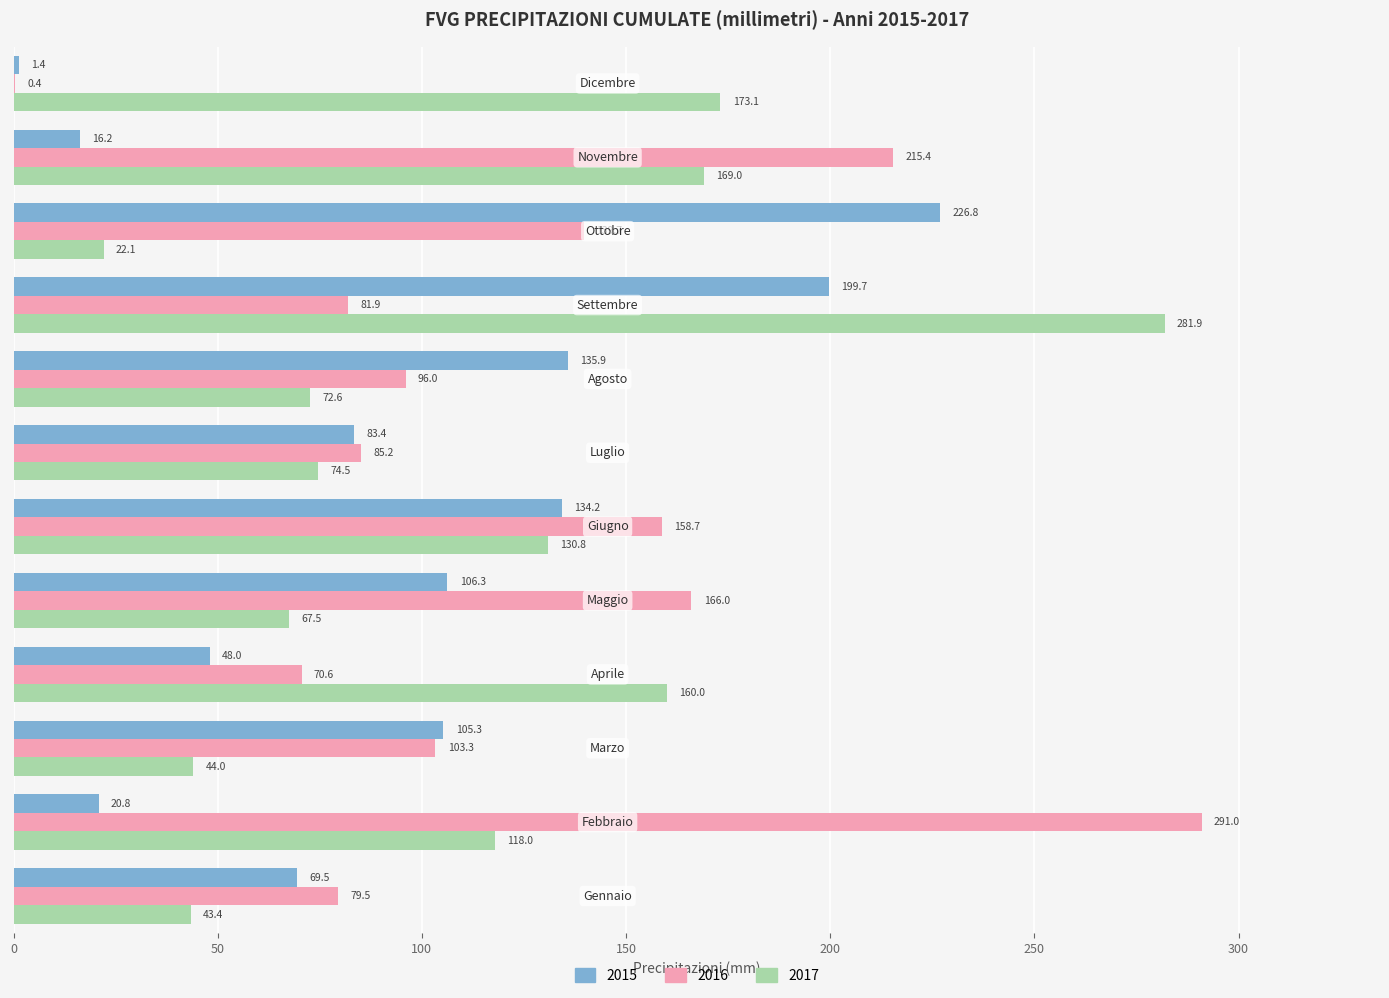

What is the sum of all 2016 values?

1487.7